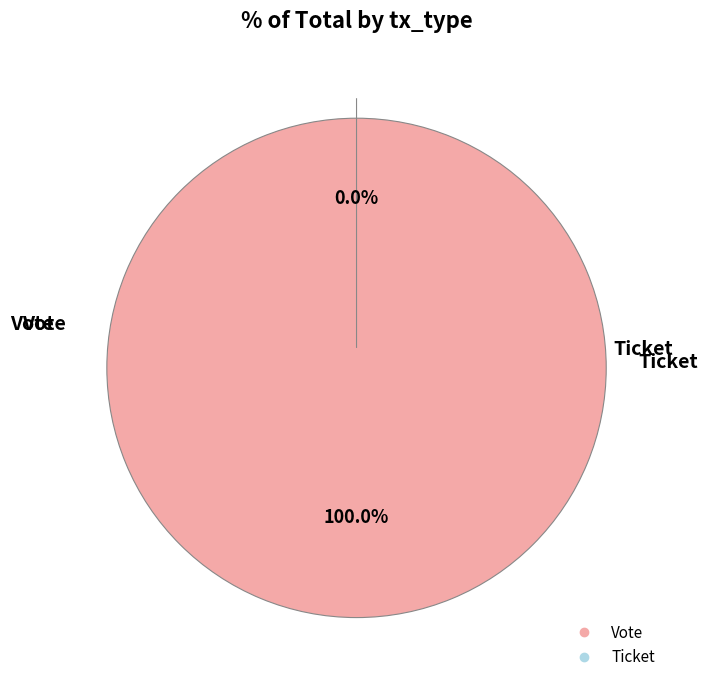

Count the number of slices in the pie.

2